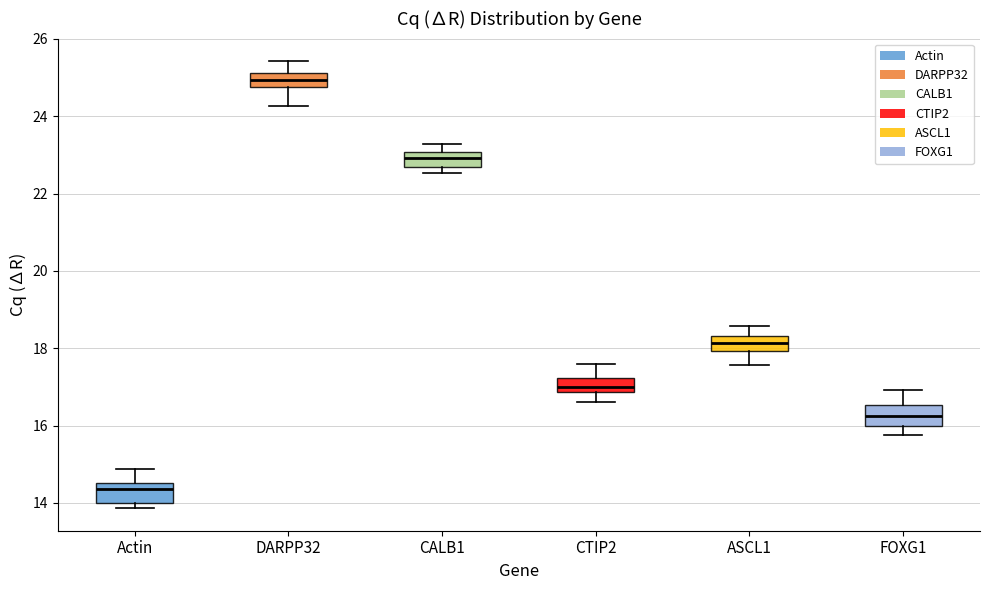

Reading left to right, transcribe this box plot: for each box, give where its median line is, the range the box spans, and where its two whiskers end, as read against the y-axis. The values are not printed on the chart, so give them approximately, as read against the axis.

Actin: median 14.4, box 14.0 to 14.6, whiskers 13.8 to 14.8
DARPP32: median 25.0, box 24.8 to 25.2, whiskers 24.2 to 25.4
CALB1: median 23.0 (inside the box), box 22.6 to 23.0, whiskers 22.6 (just below the box's lower edge) to 23.2
CTIP2: median 17.0, box 16.8 to 17.2, whiskers 16.6 to 17.6
ASCL1: median 18.2, box 18.0 to 18.4, whiskers 17.6 to 18.6
FOXG1: median 16.2, box 16.0 to 16.6, whiskers 15.8 to 17.0